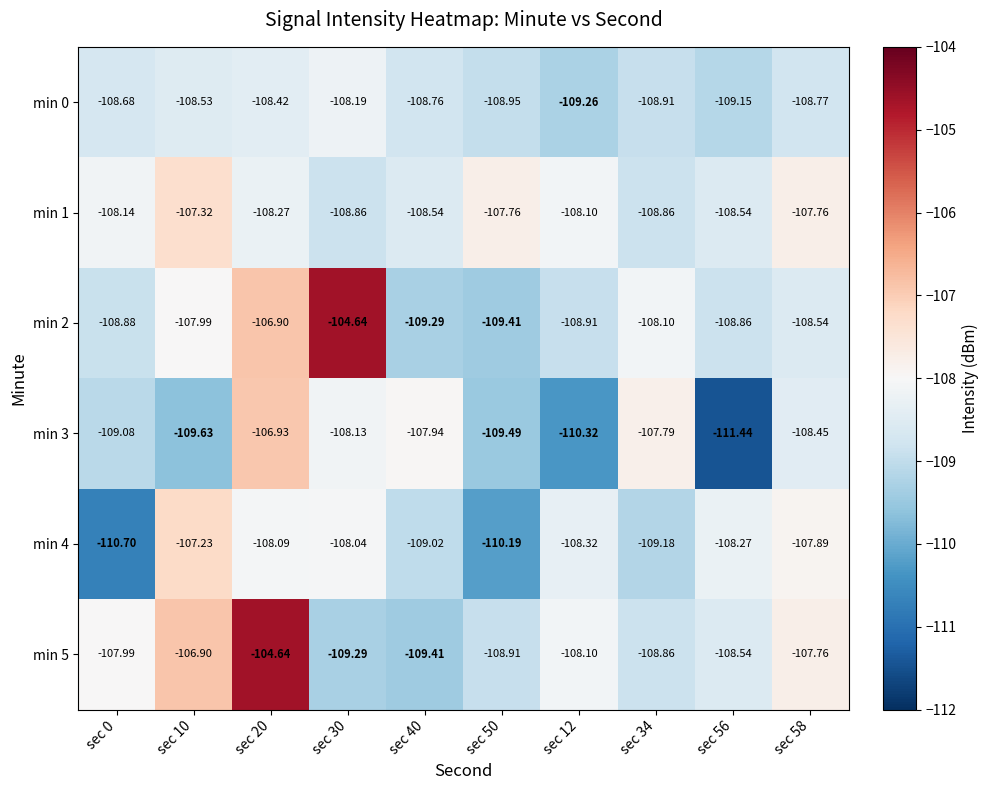

Is the value of min 1 at sec 20 greater than the value of min 4 at sec 10?

No